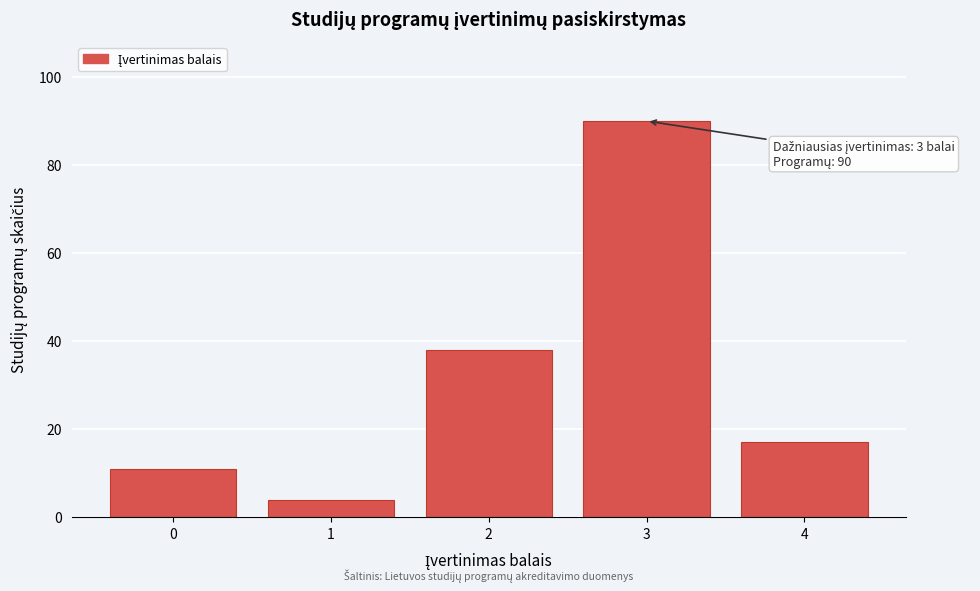

Reading left to right, extract all data points from this chart.

0=11	1=4	2=38	3=90	4=17